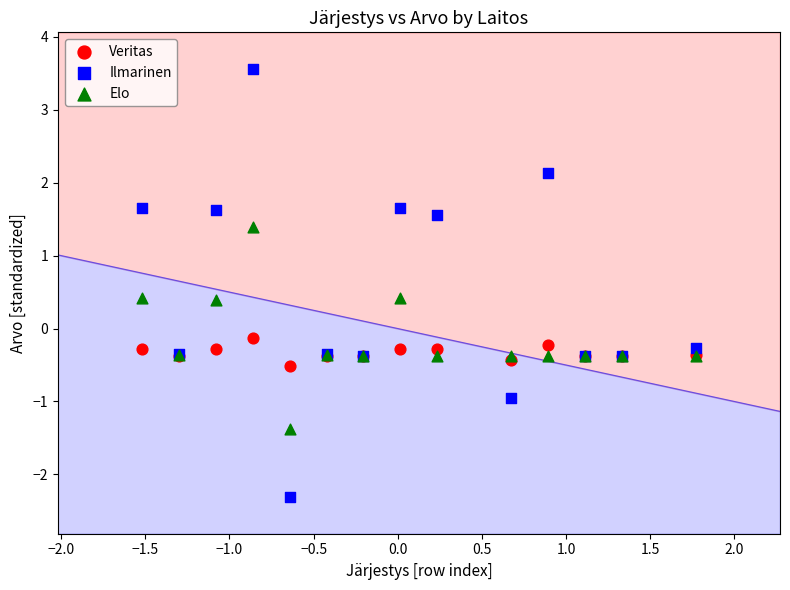

Which series has the widest spread of Y values?

Ilmarinen